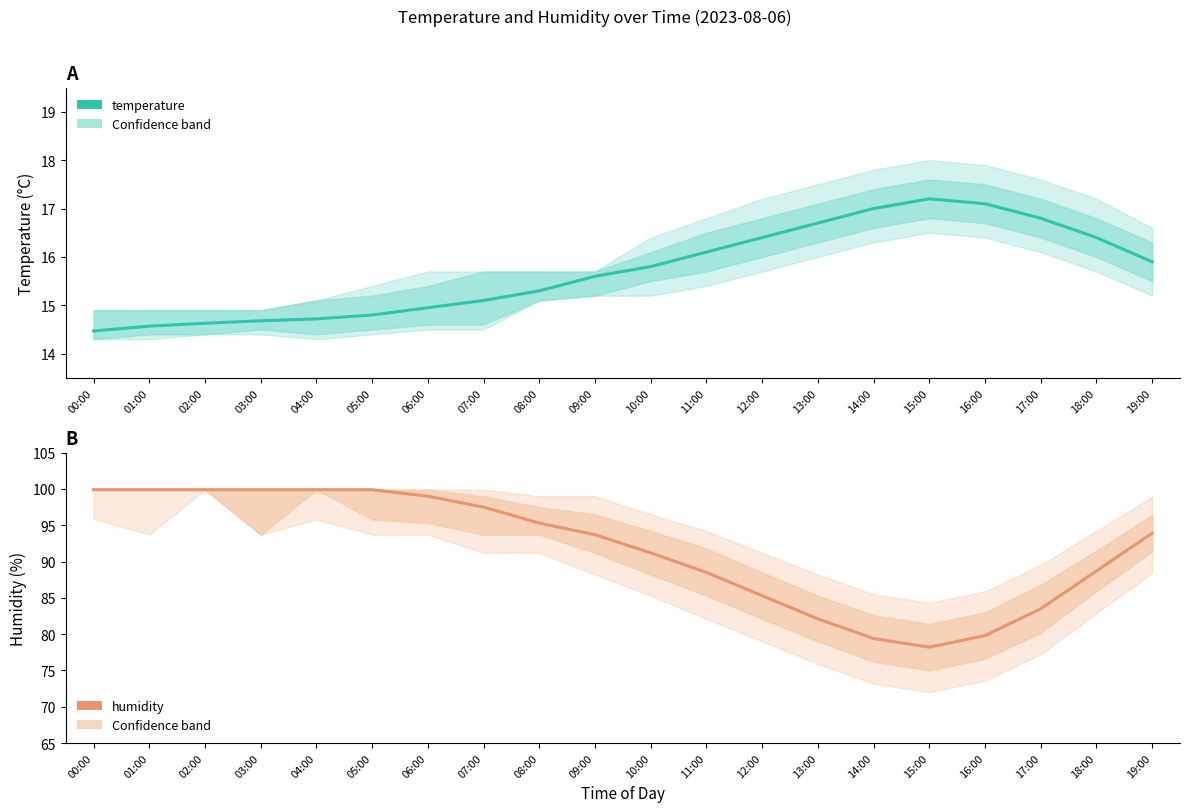

What is the value of the humidity point at the 5th from the left?

99.9